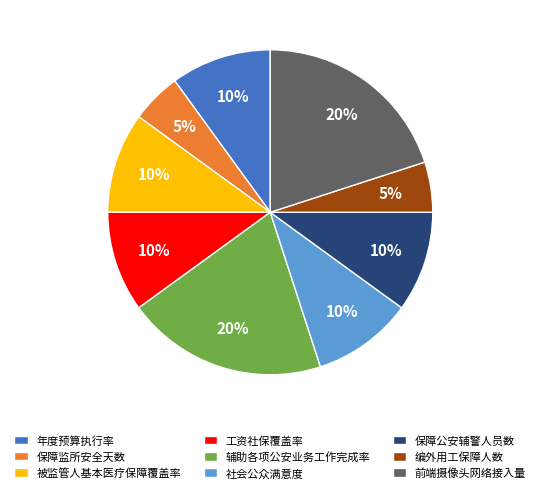

Combined, do 被监管人基本医疗保障覆盖率 and 工资社保覆盖率 account for over 50%?

No